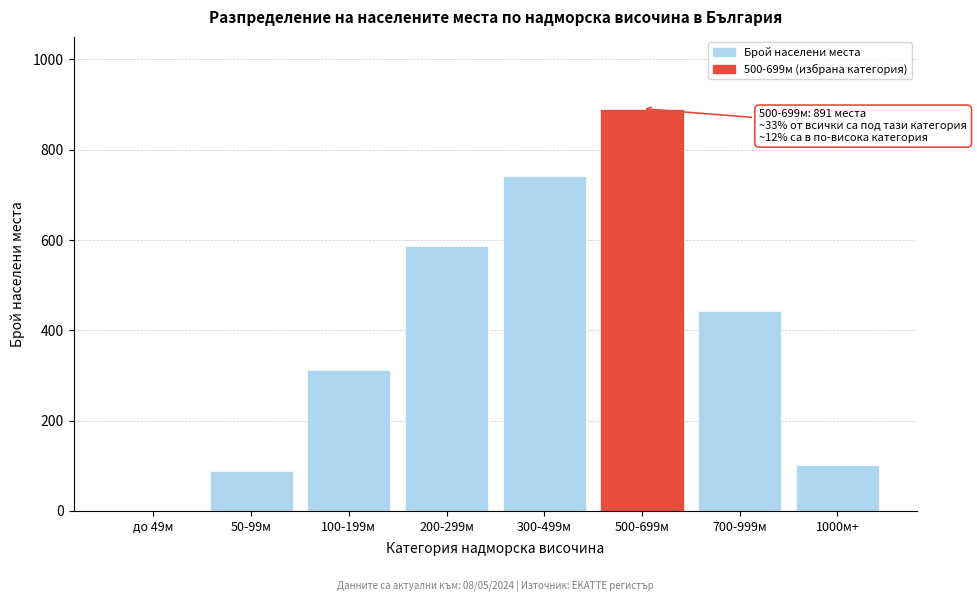

Reading right to left, transcribe all the data shown in this chart.

1000м+=102	700-999м=443	500-699м=891	300-499м=742	200-299м=587	100-199м=312	50-99м=89	до 49м=0